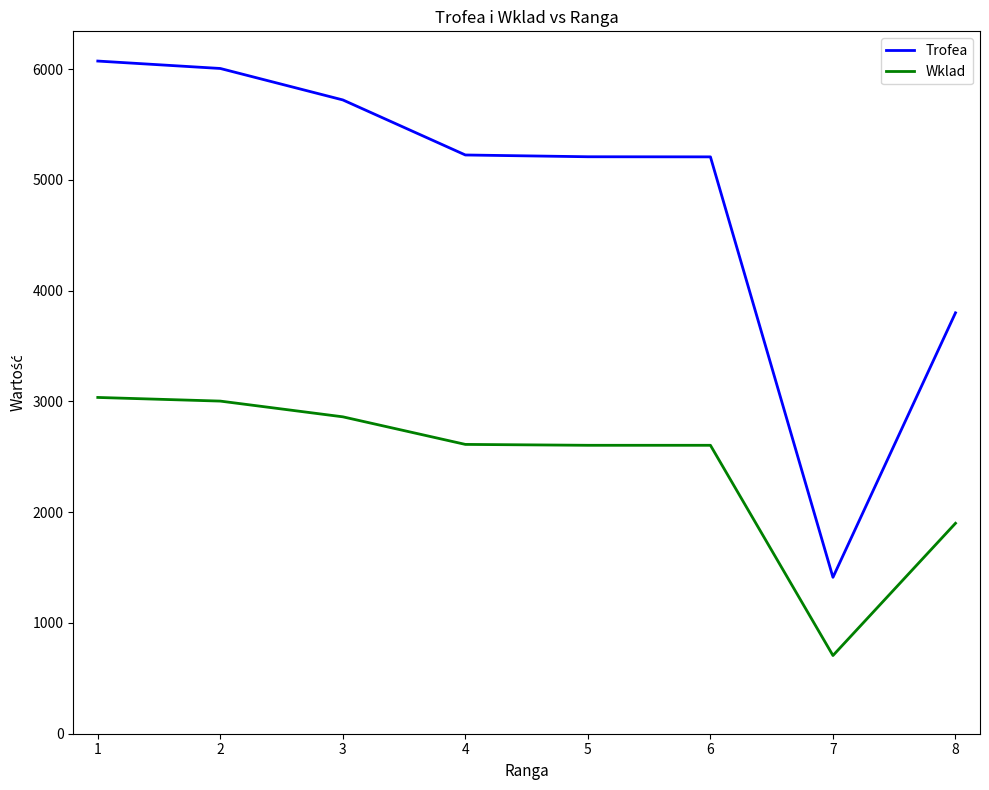

What is the smallest value displayed?

706